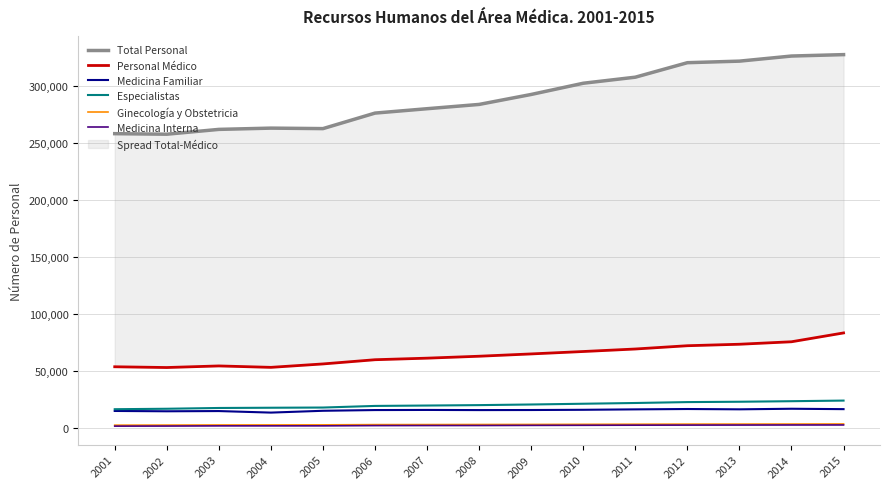

List the series in order of their peak value, lowest first.

Medicina Interna, Ginecología y Obstetricia, Medicina Familiar, Especialistas, Personal Médico, Total Personal